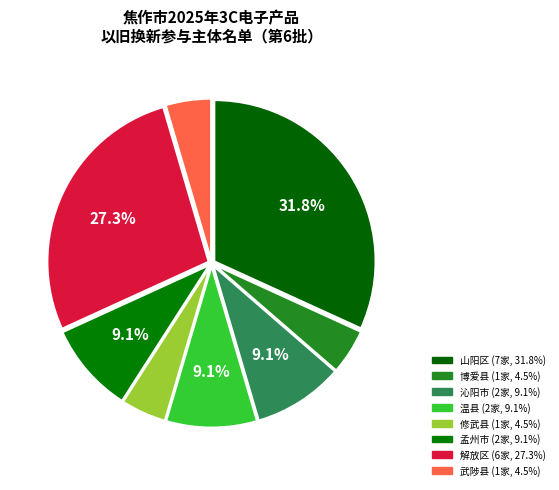

Combined, what portion of the pie is 孟州市 and 山阳区?

40.9%